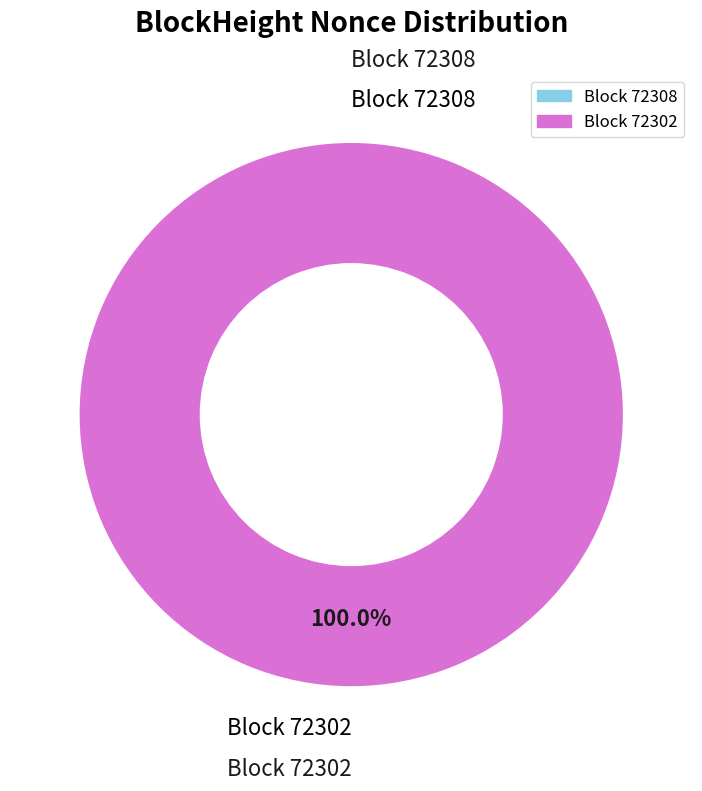

The 72308 slice represents 0% of the pie. True or false?

True